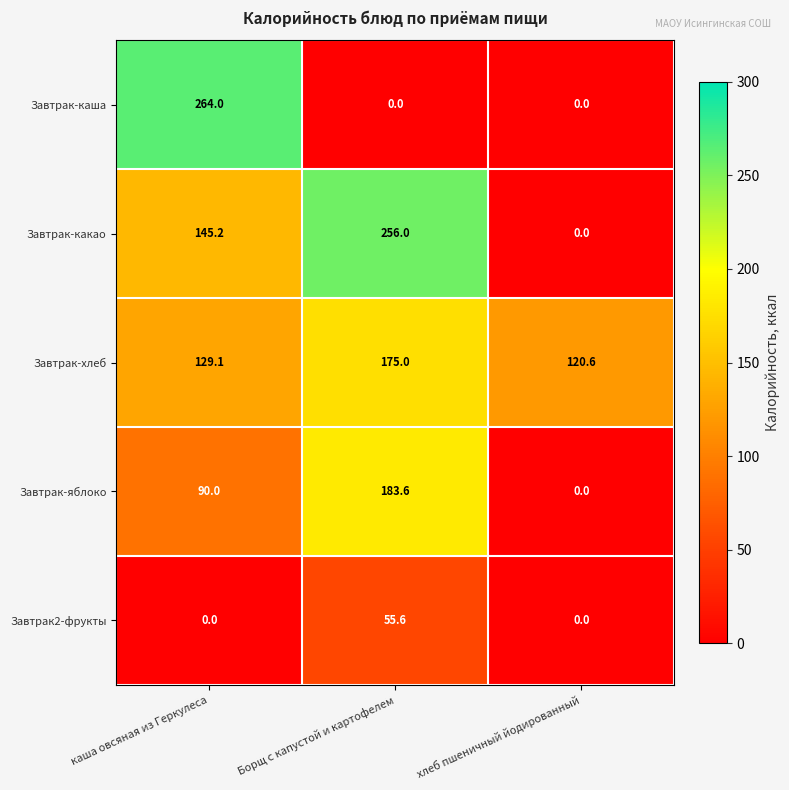

At how many categories does at least one series exceed 27?

3